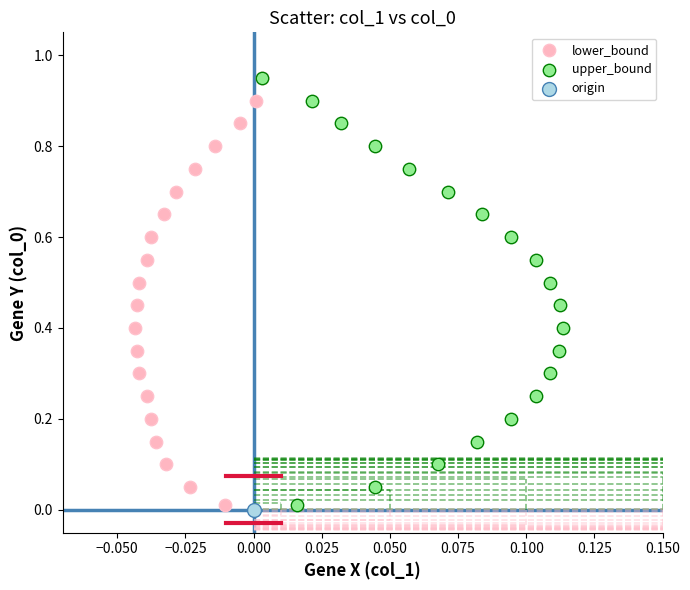

What are all the series names shown in the legend?

lower_bound, upper_bound, origin